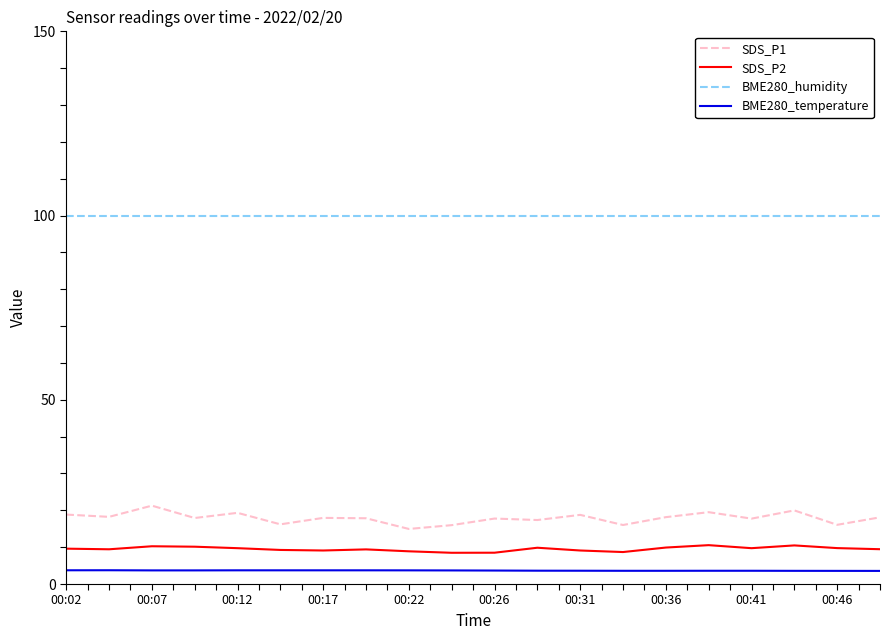

Which series has the largest range (max minus min)?

SDS_P1